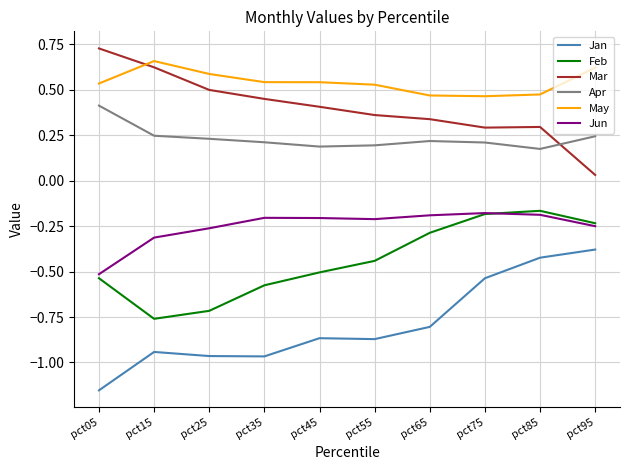

Count the number of categories in the chart.

10